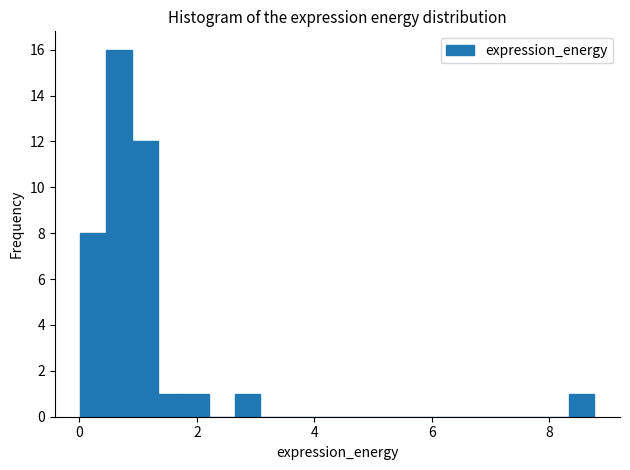

Read against the x-axis, roughly where is the centre of the tallest bar?

0.6